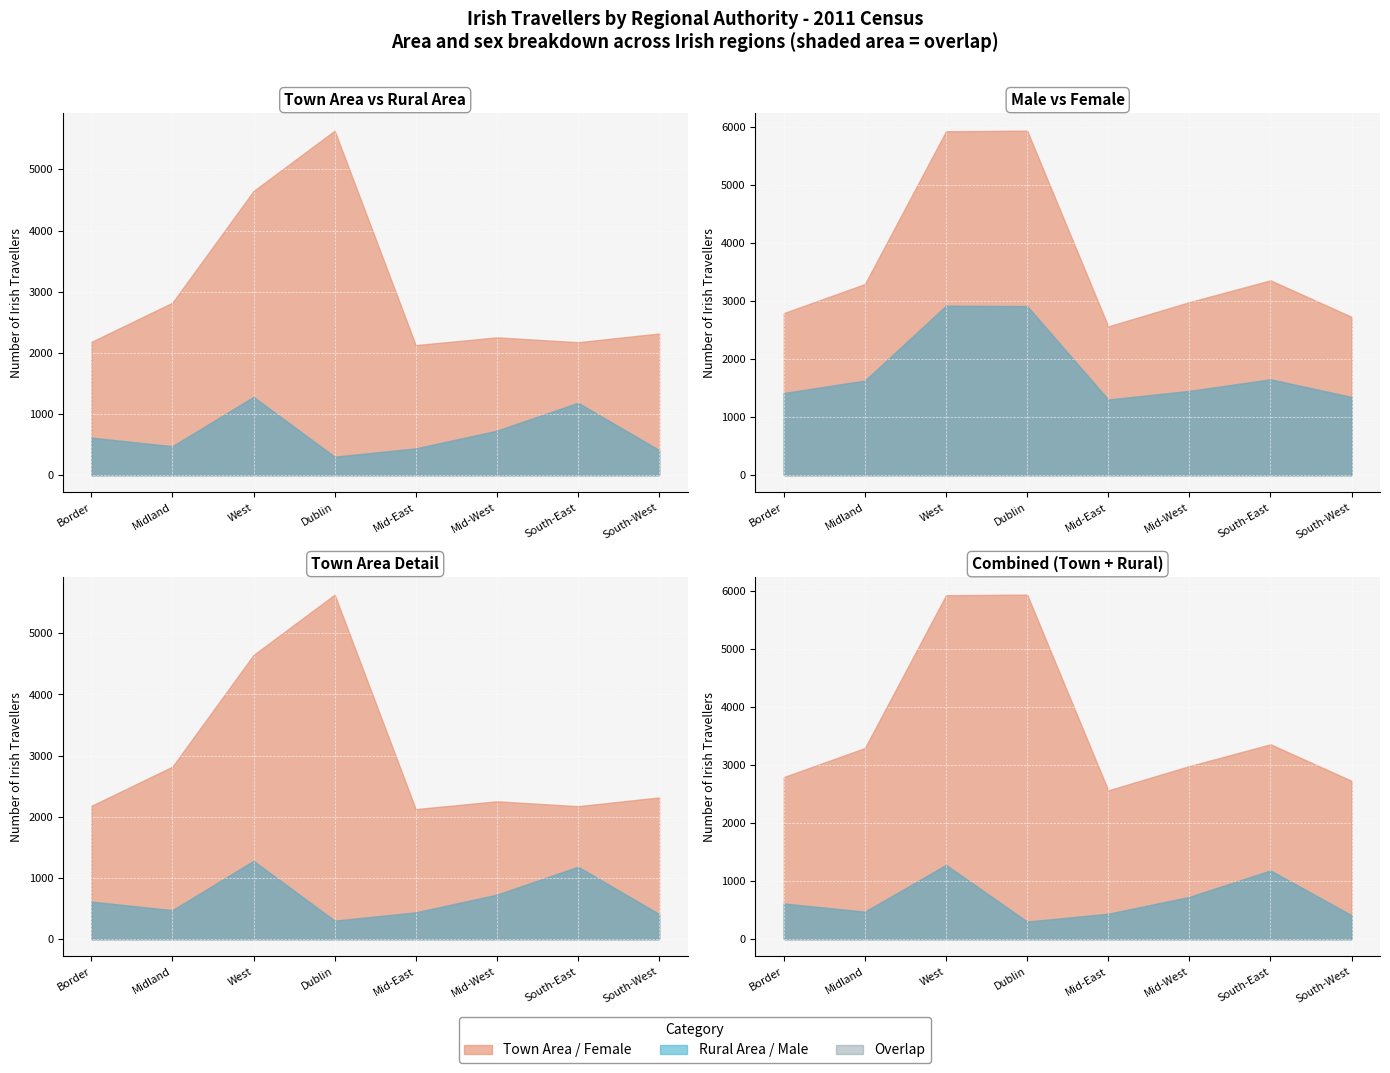

The value of Female at 3 is 3023. True or false?

True